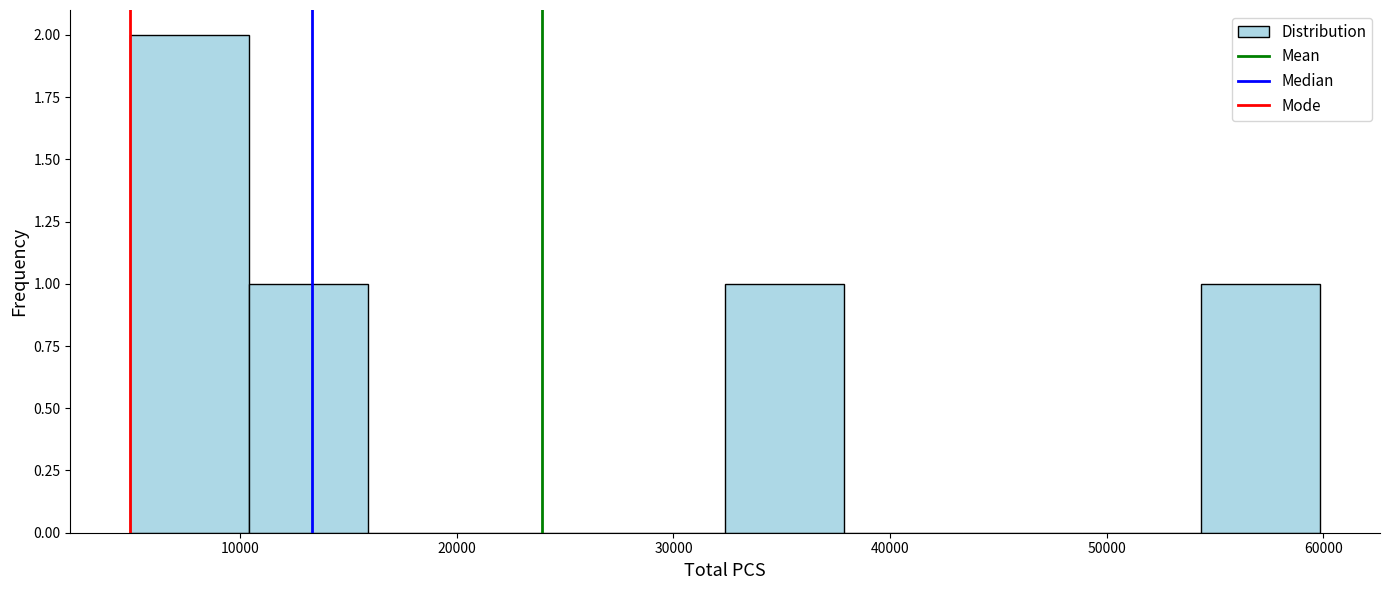

Over which range of the x-axis is the bar tallest?

5000 to 10000